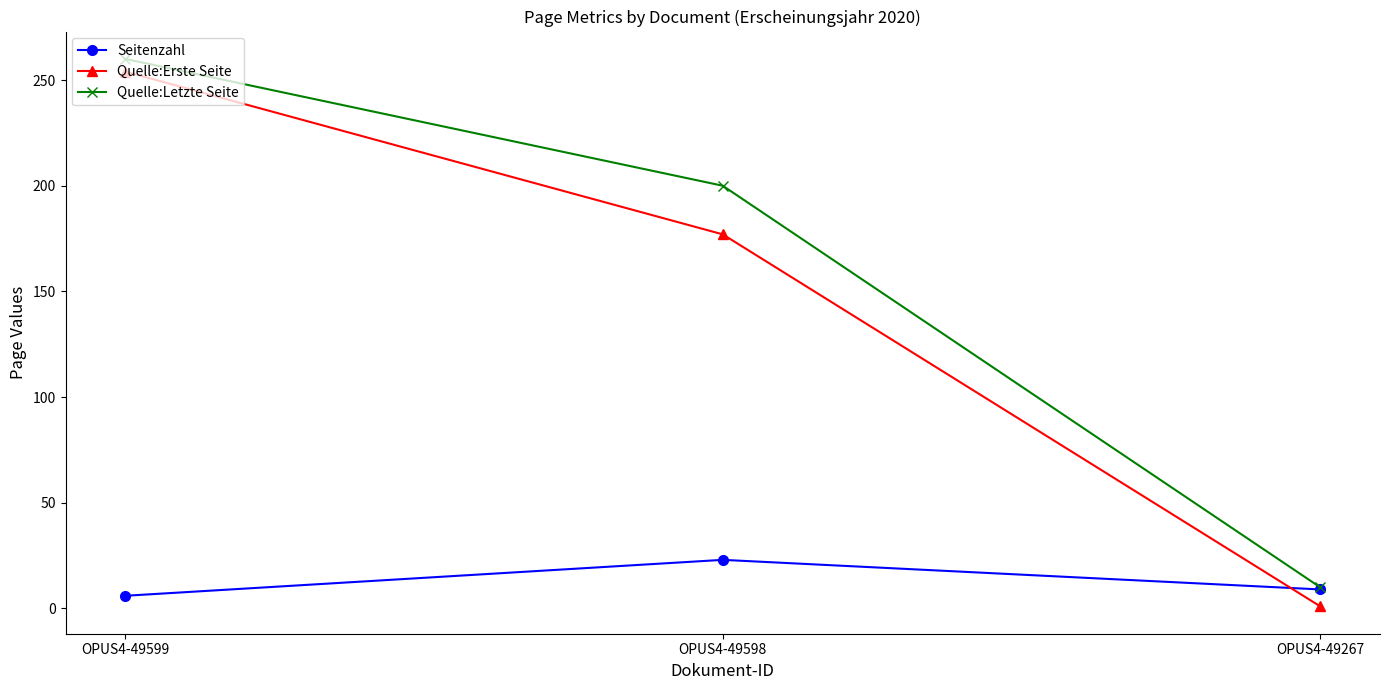

What is the sum of the Seitenzahl values at OPUS4-49598 and OPUS4-49599?

29